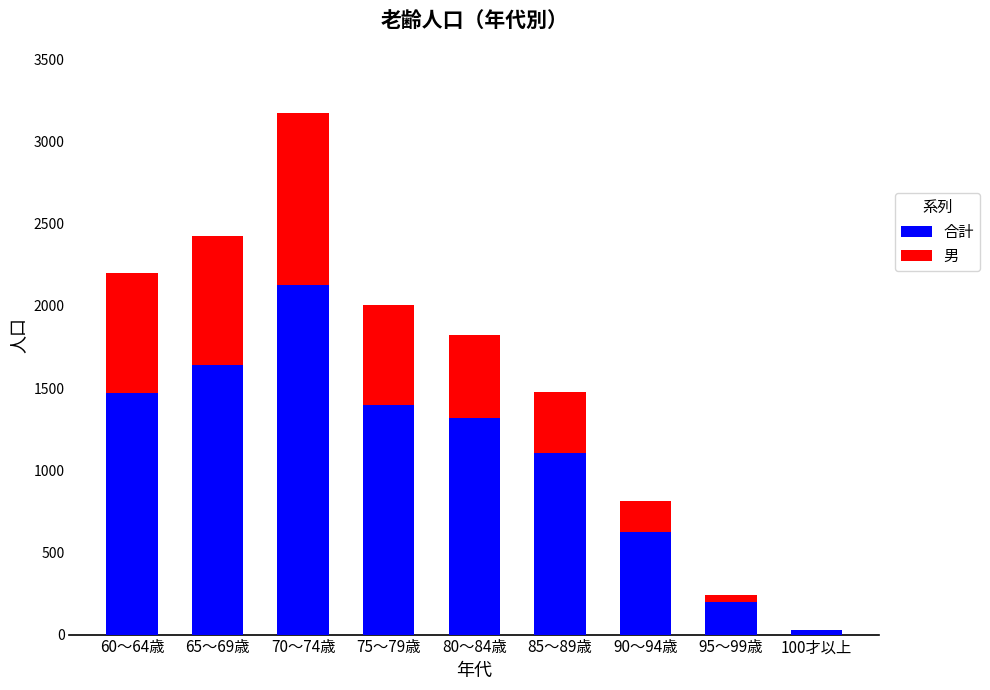

What is the sum of all 合計 values?

9895